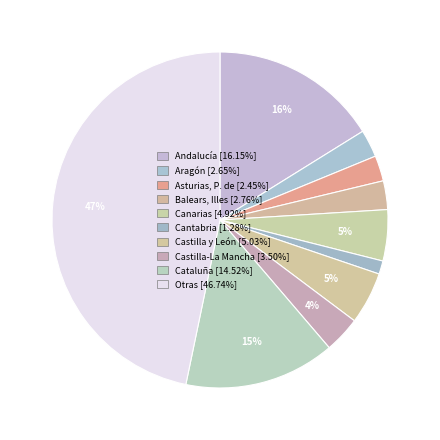

Count the number of slices in the pie.

10